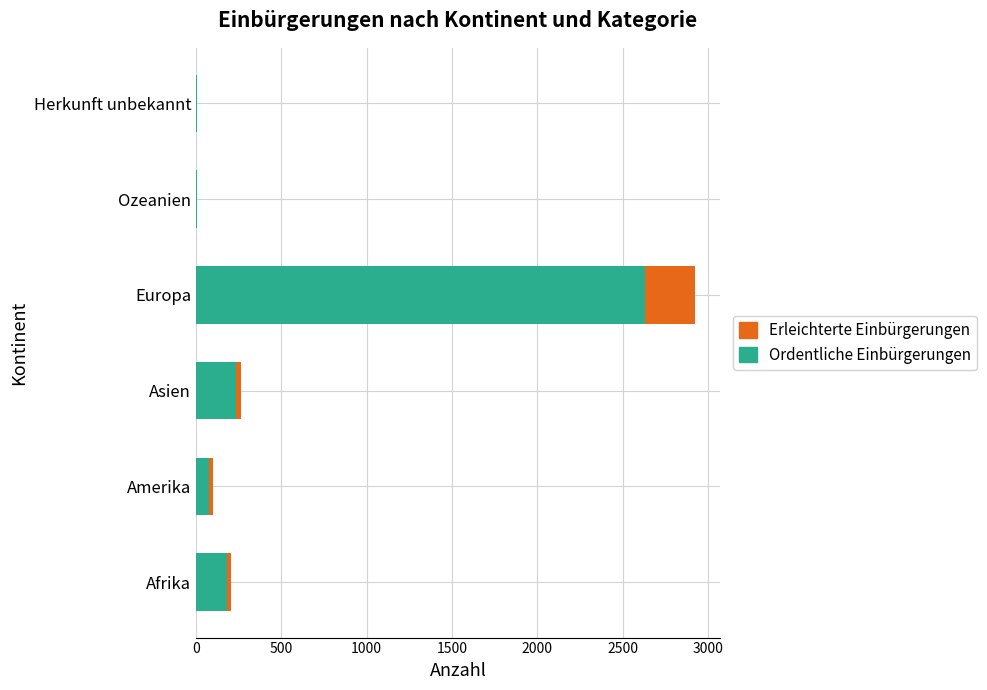

What is the maximum value for Ordentliche Einbürgerungen?

2632